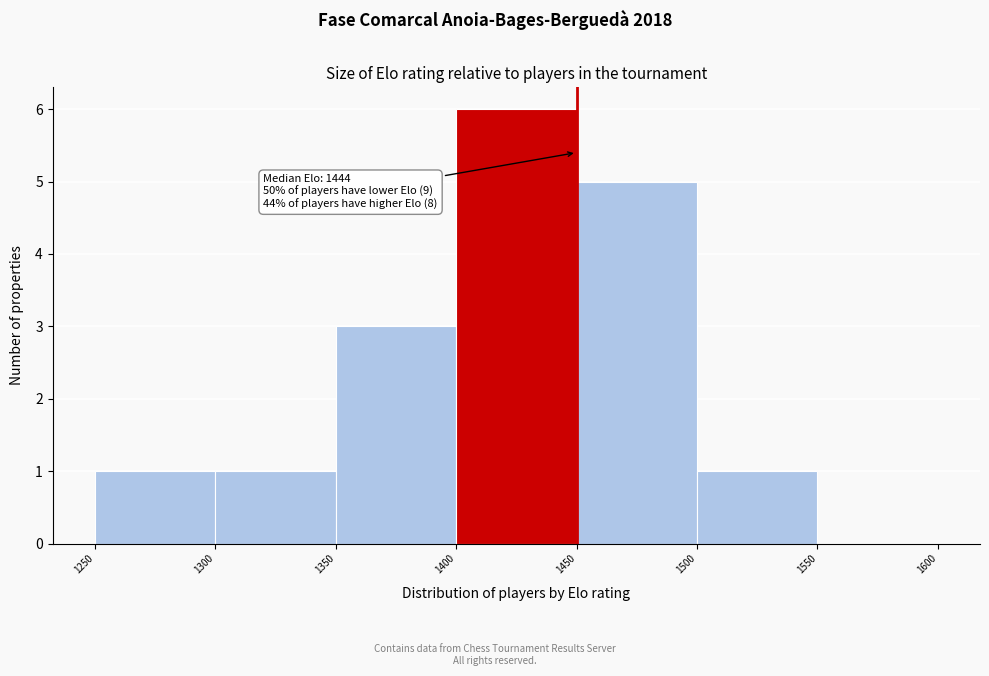

Which range on the x-axis has the tallest bar?

1400 to 1450